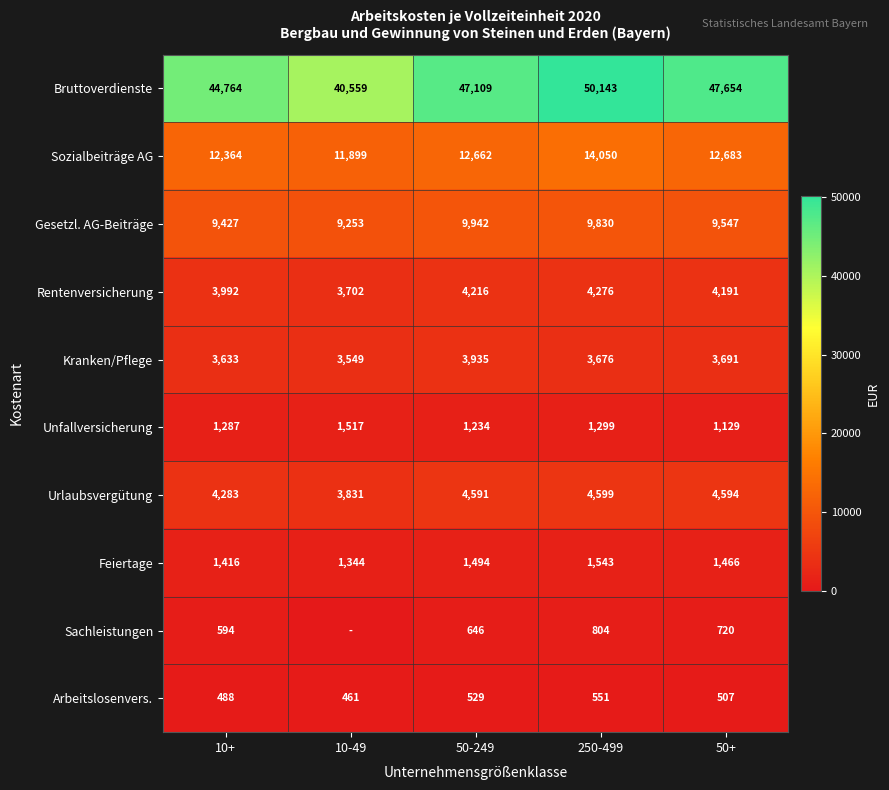

What is the difference between the Unfallversicherung values at 10-49 and 10+?

230